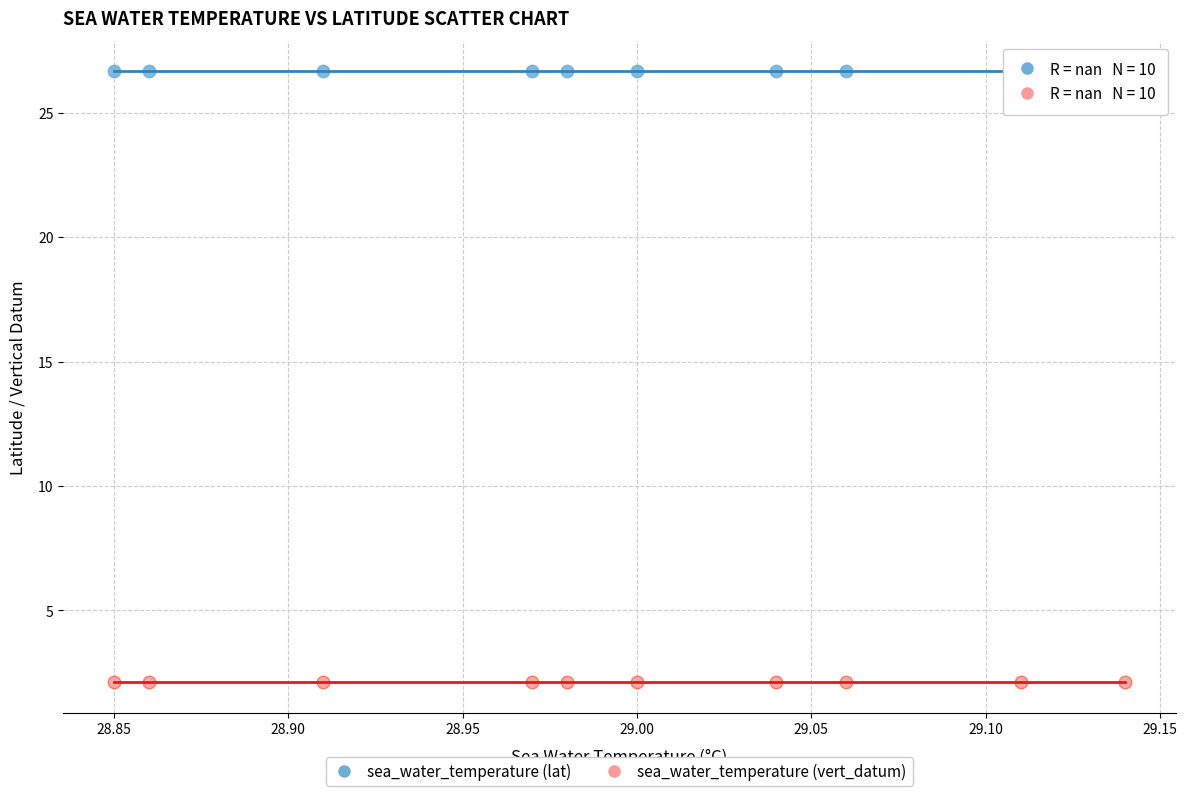

Which series reaches the maximum Y coordinate?

sea_water_temperature (lat)